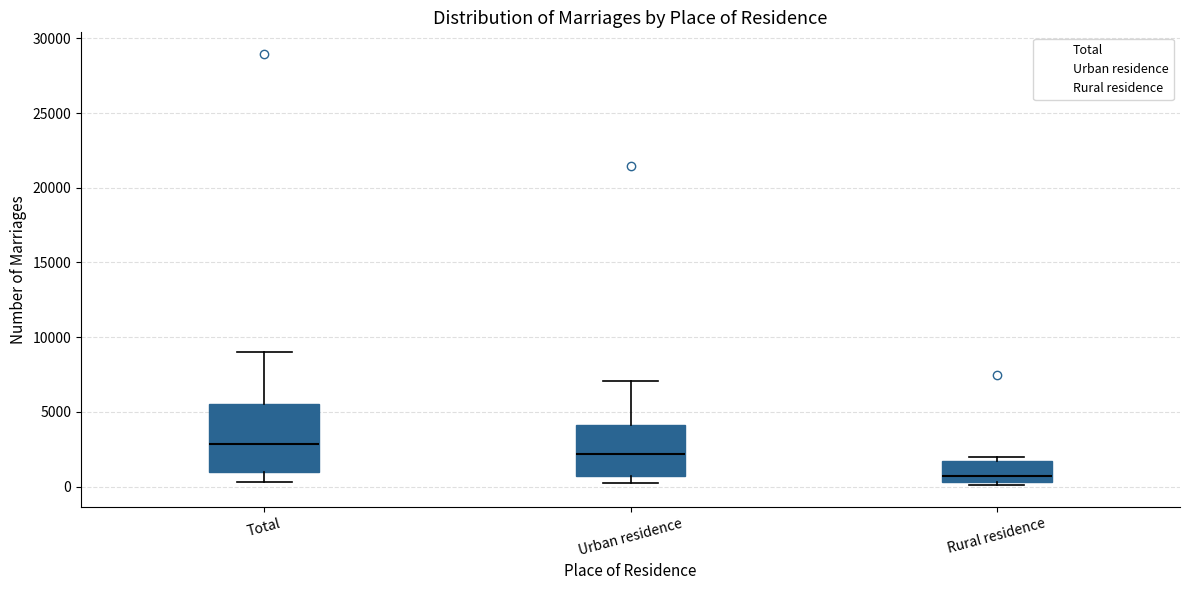

Which box is the tallest, from its lower edge to its upper edge?

Total